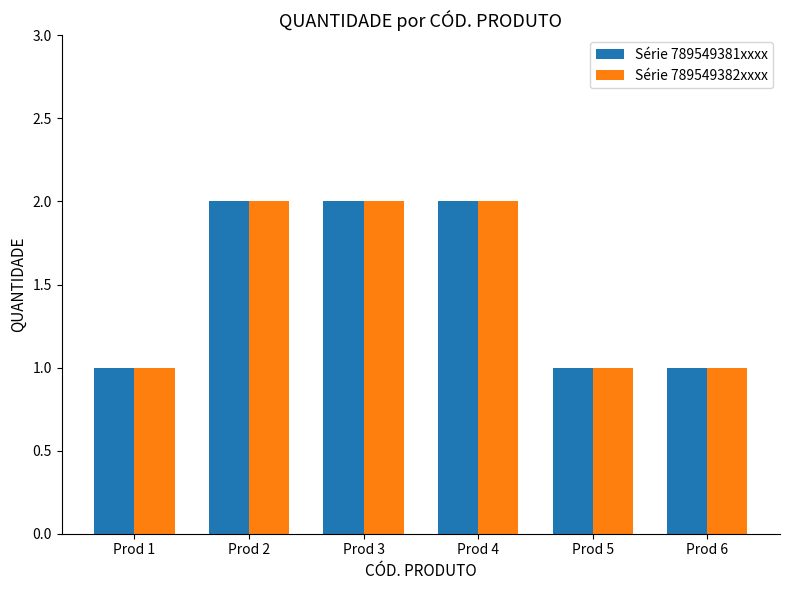

What are all the series names shown in the legend?

Série 789549381xxxx, Série 789549382xxxx